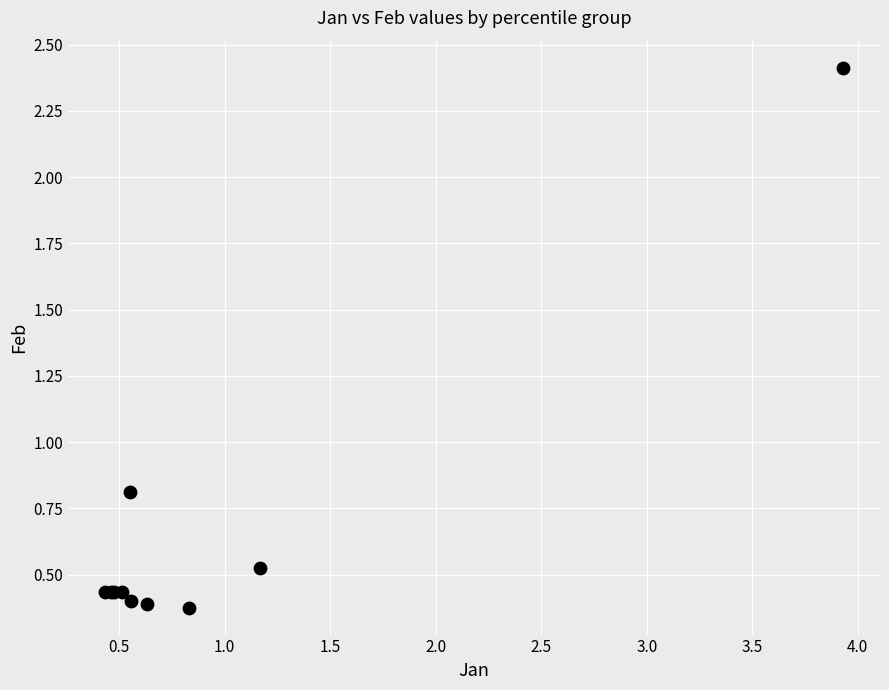

What Y value in the scatter plot is closest to 1?

0.8